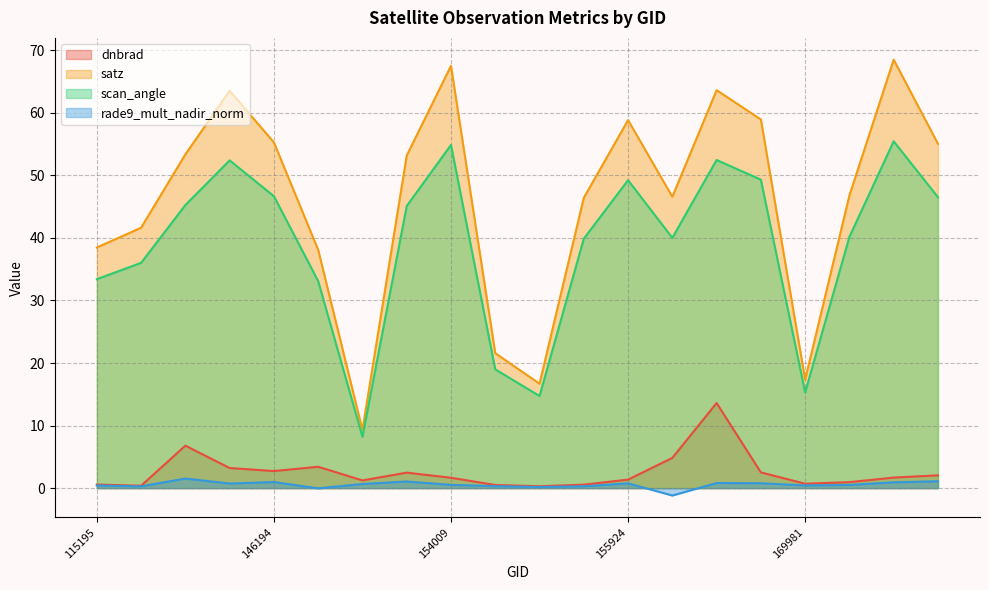

How many values in the dnbrad series are below 1?

7